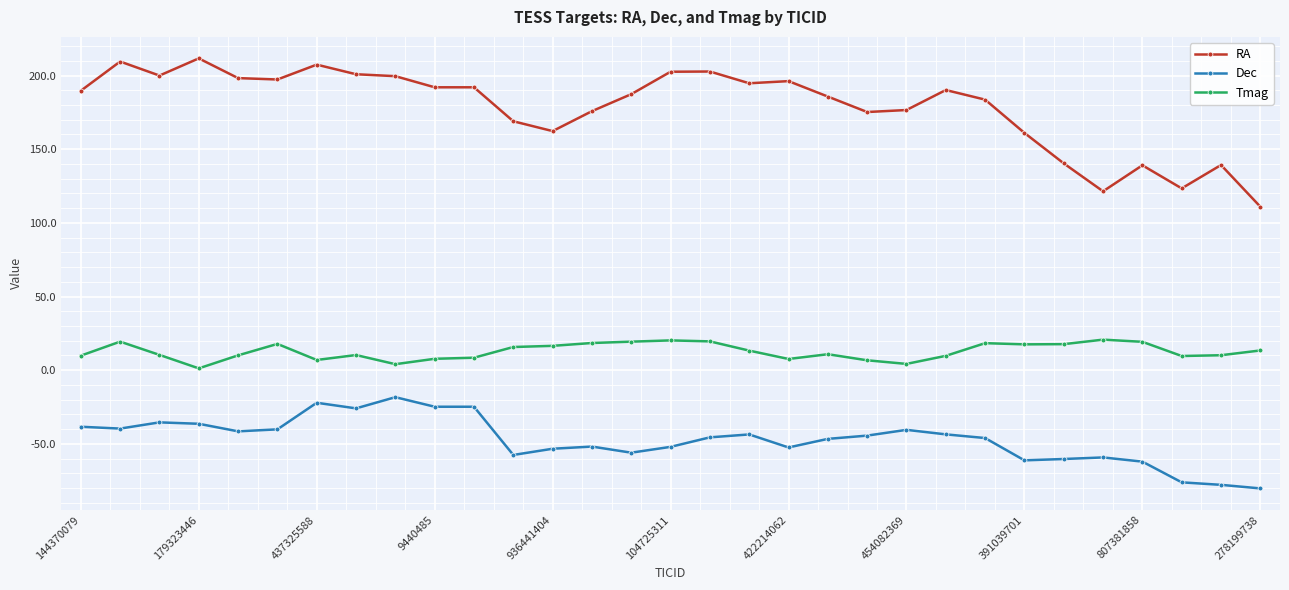

What is the sum of all Dec values?

-1457.9